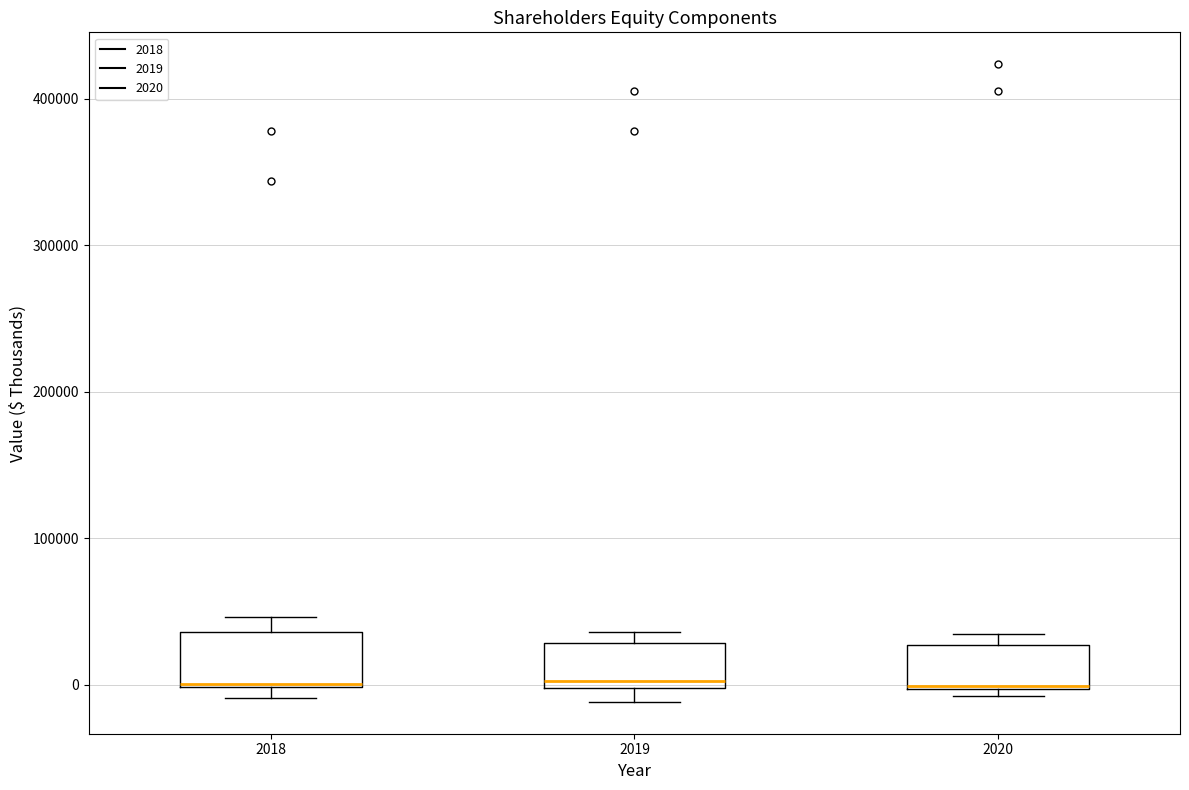

Reading left to right, read every box against the y-axis: the position of its median line, the range the box covers, and the ends of its whiskers. The values are not printed on the chart, so give them approximately, as read against the axis.

2018: median 0, box 0 to 40000, whiskers -10000 to 50000
2019: median 0 (just above the box's lower edge), box 0 to 30000, whiskers -10000 to 40000
2020: median 0, box 0 to 30000, whiskers -10000 to 30000 (just above the box's upper edge)